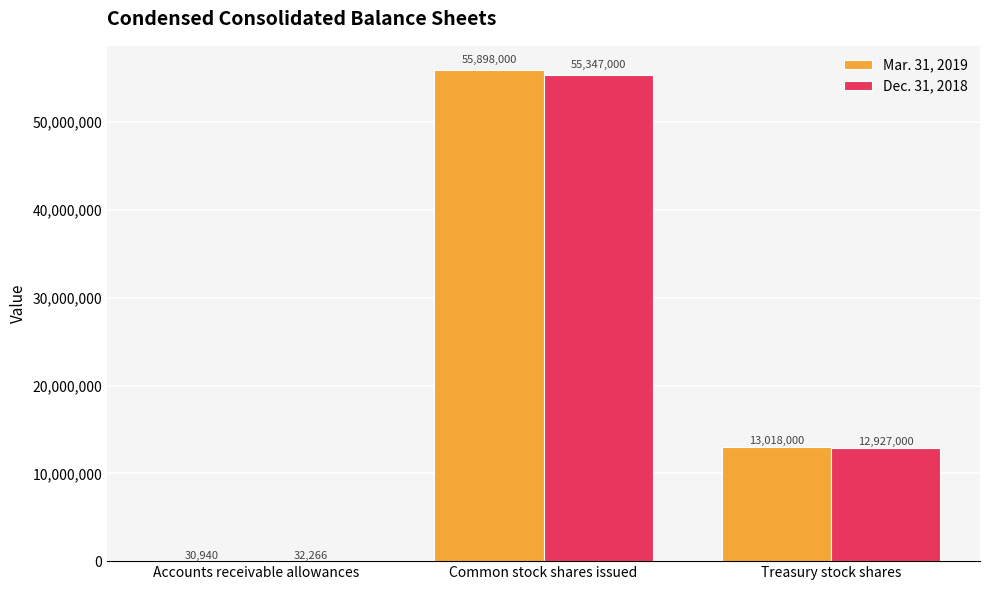

At which category is the sum across all series the highest?

Common stock shares issued